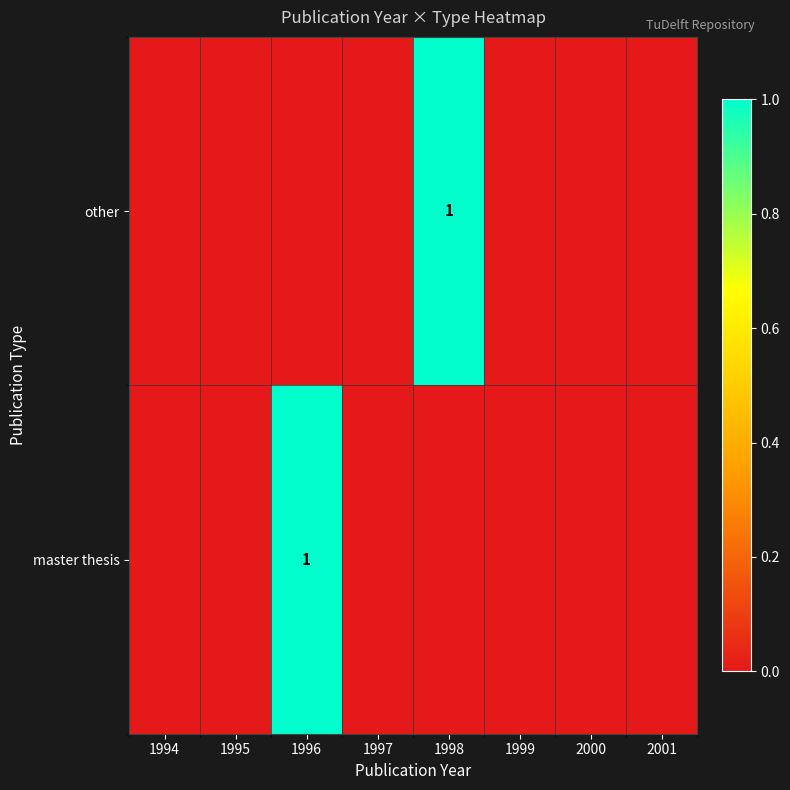

The other series shows 1 at 1998. True or false?

True